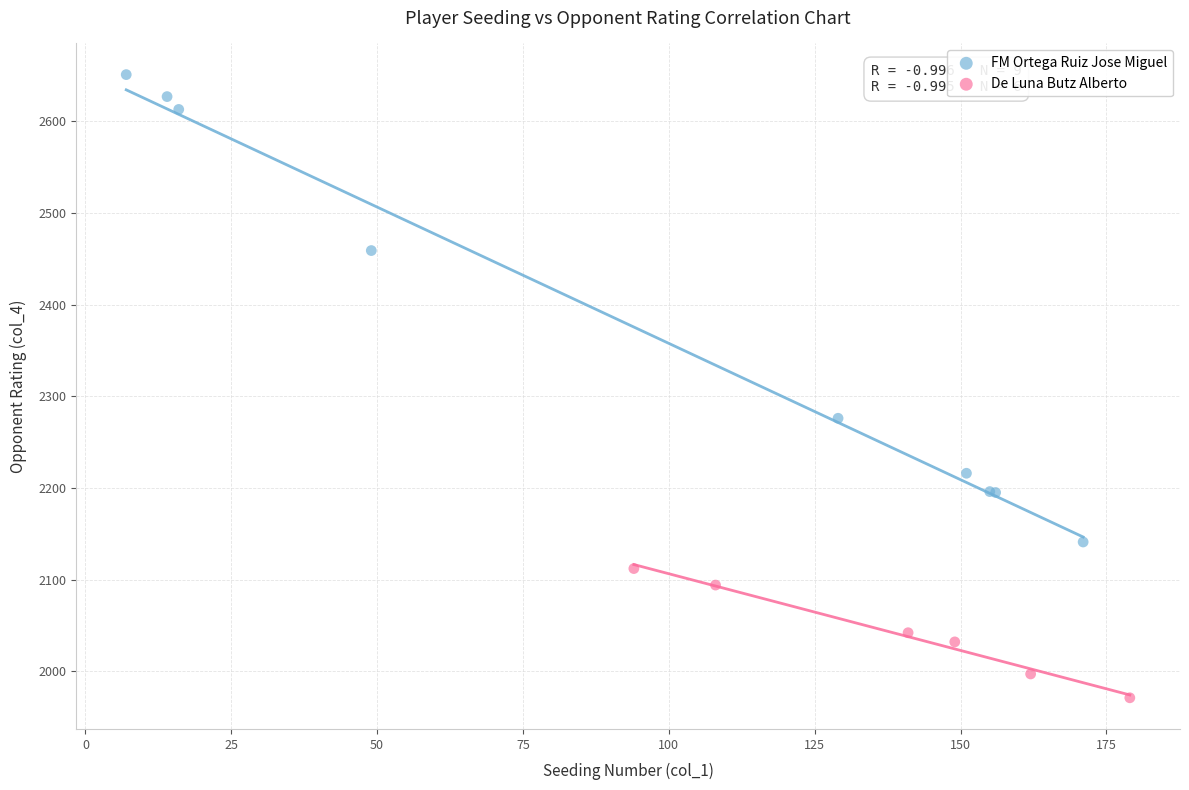

Which series reaches the minimum Y coordinate?

De Luna Butz Alberto